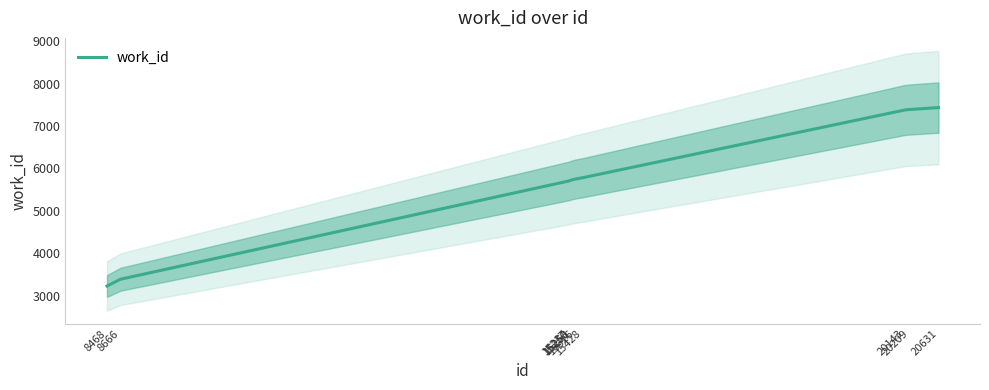

At which category does the chart reach its peak across all series?

20631